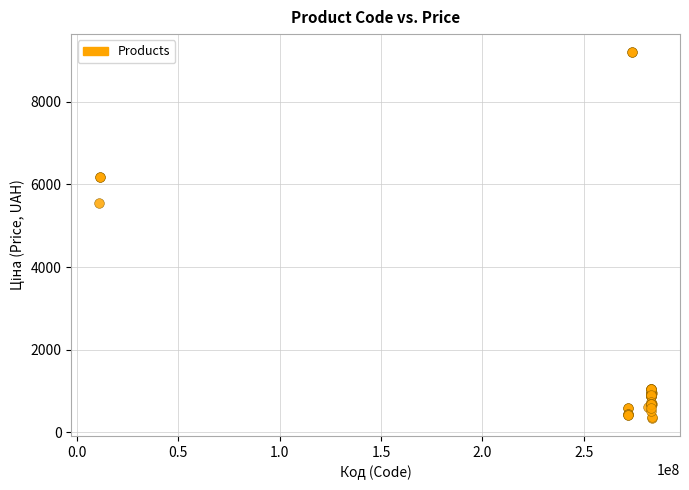

What Y value in the scatter plot is closest to 4774?

5560.3